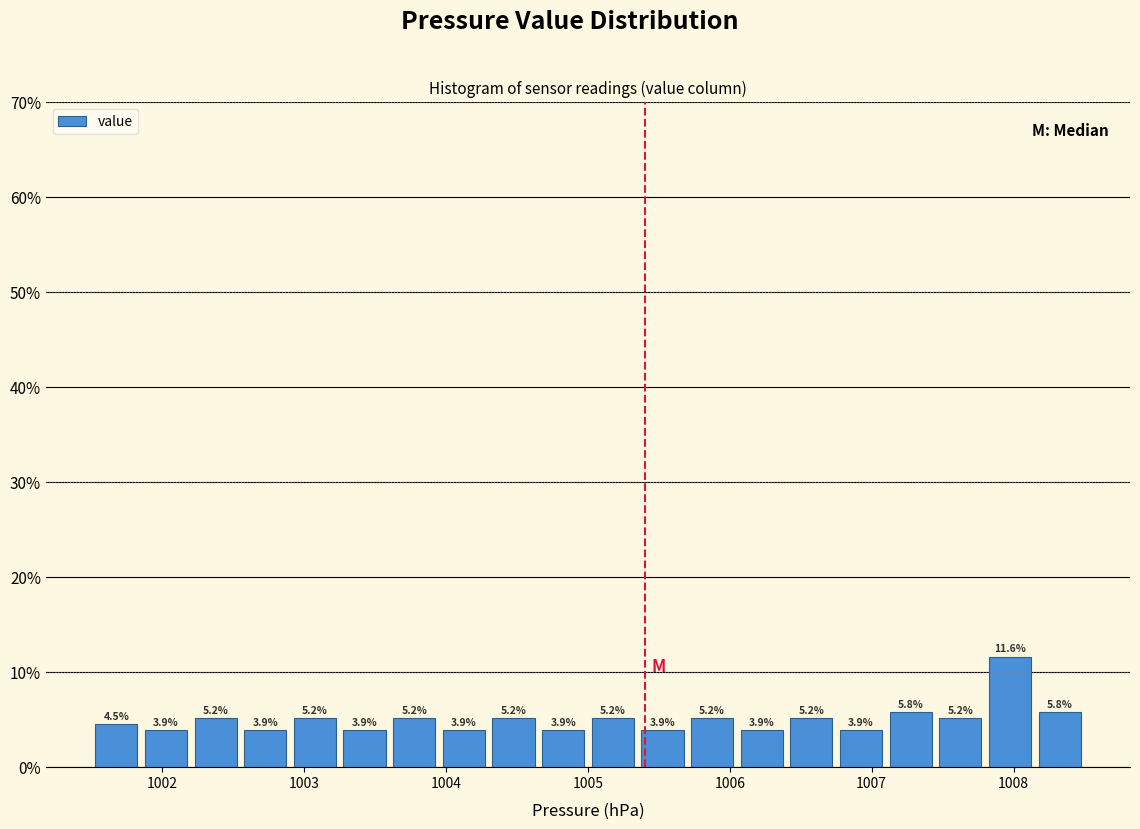

Read against the x-axis, roughly where is the centre of the tallest bar?

1008.0